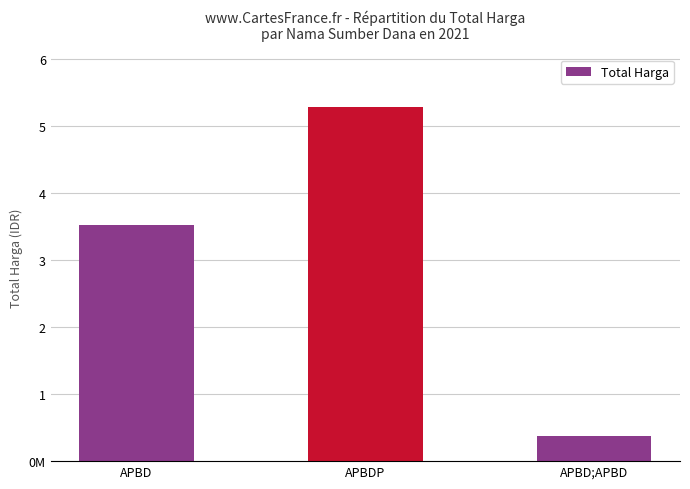

Count the number of categories in the chart.

3